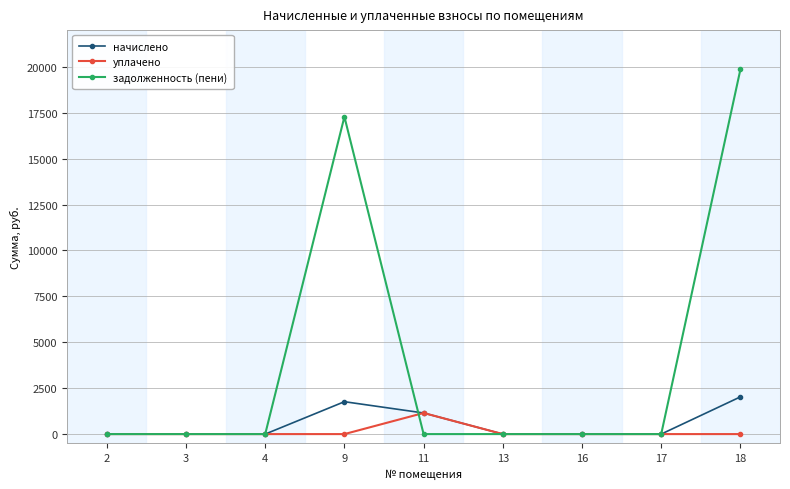

What is the maximum value for задолженность (пени)?

19857.1